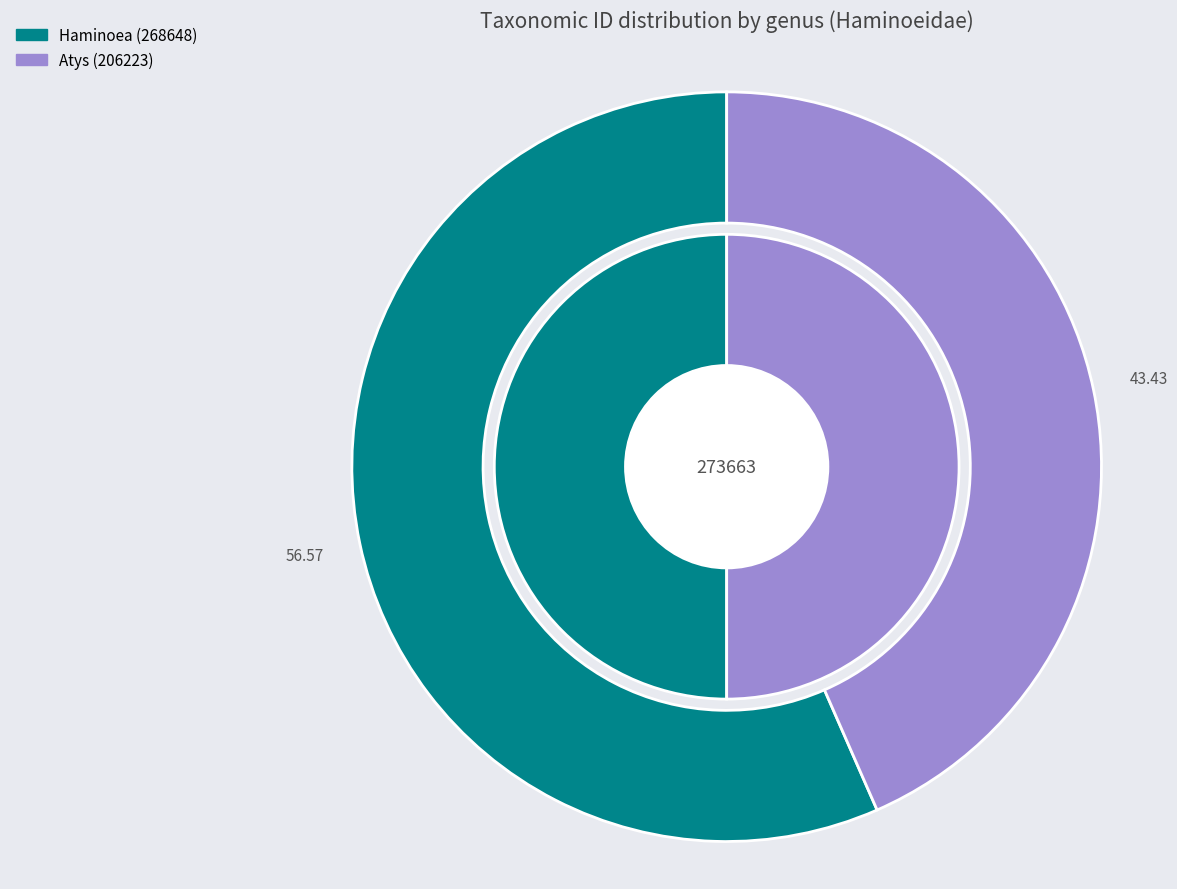

To the nearest percent, what percentage of the pie is Atys (206223)?

43%